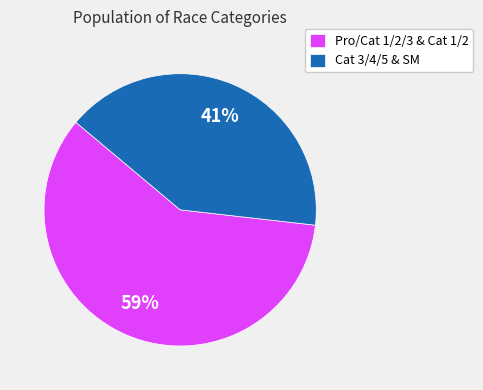

Count the number of slices in the pie.

2